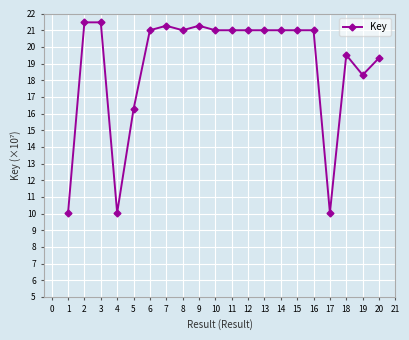

What is the difference between the maximum and minimum values?

11.4